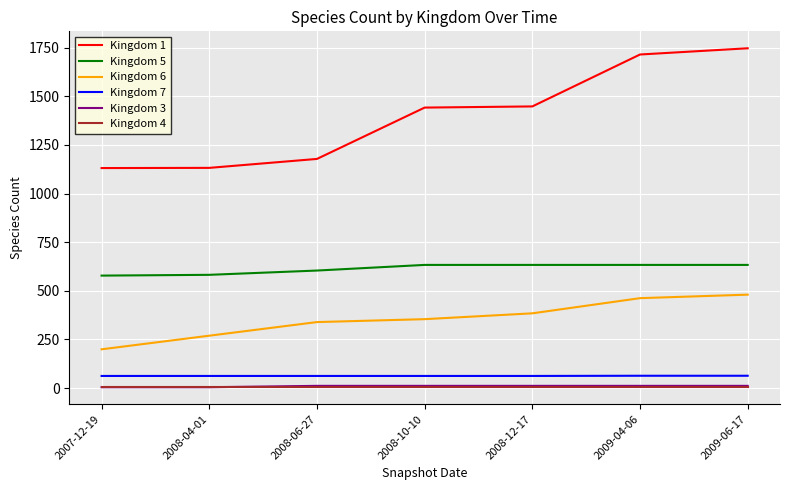

What is the smallest value displayed?

4